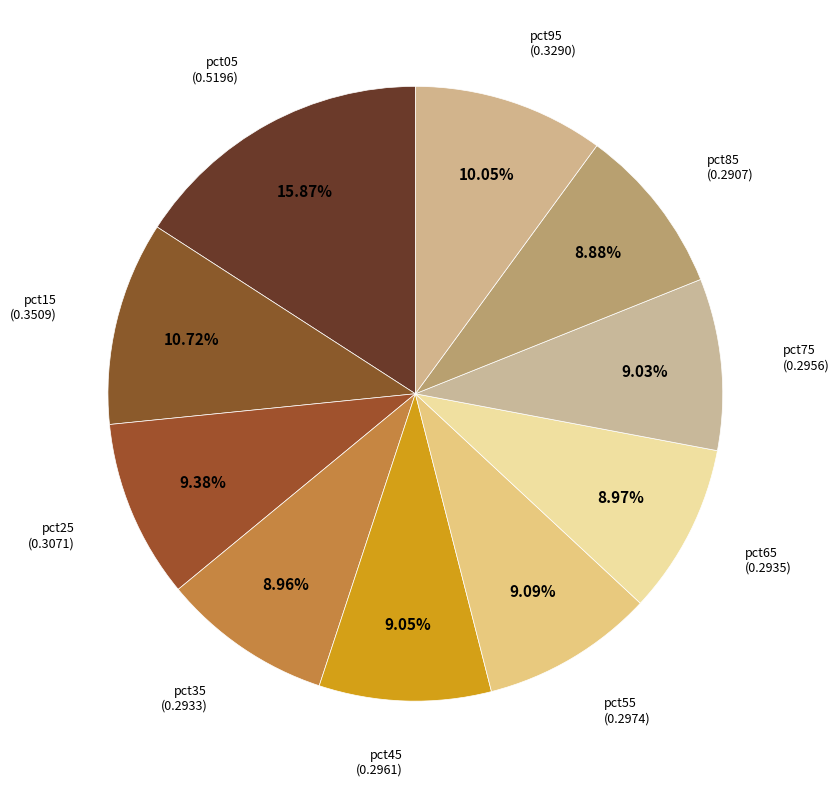

The pct65 slice represents 9% of the pie. True or false?

True